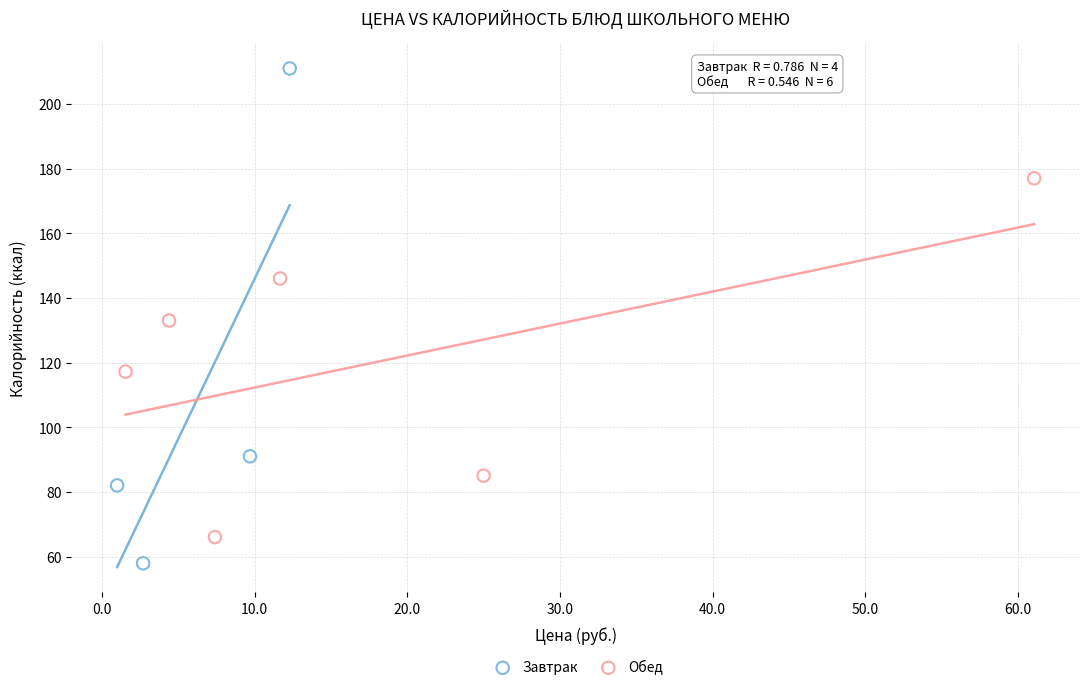

Which series has the widest spread of Y values?

Завтрак